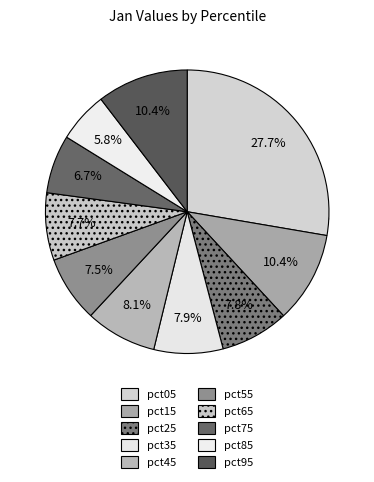

To the nearest percent, what is the difference between the largest and smallest slice percentages?

22%